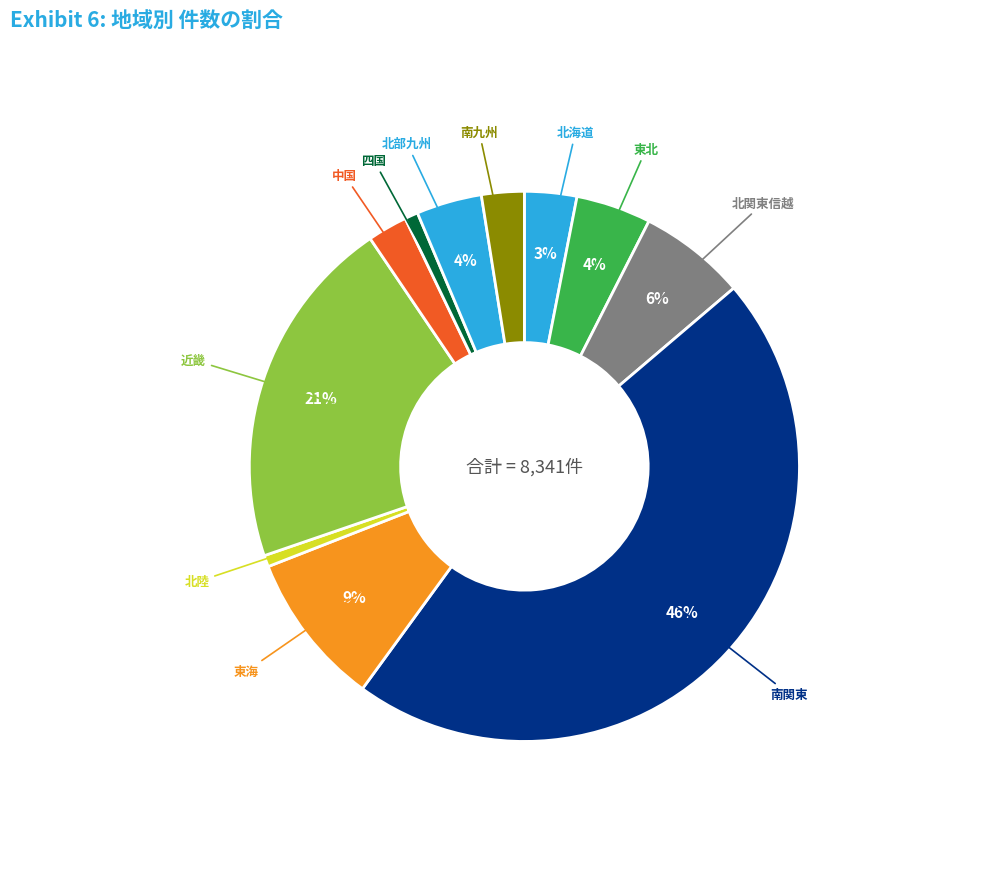

Which category has the smallest portion of the pie?

北陸